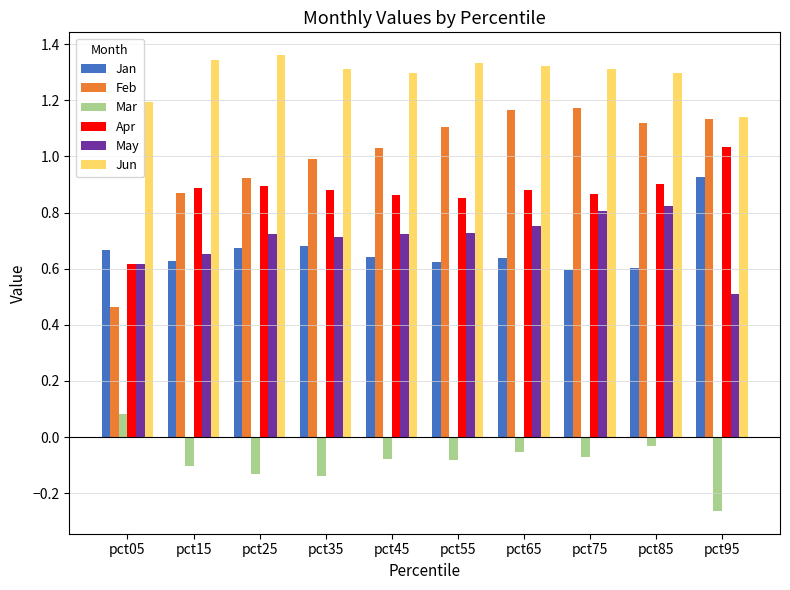

Which series has the widest spread of values?

Feb